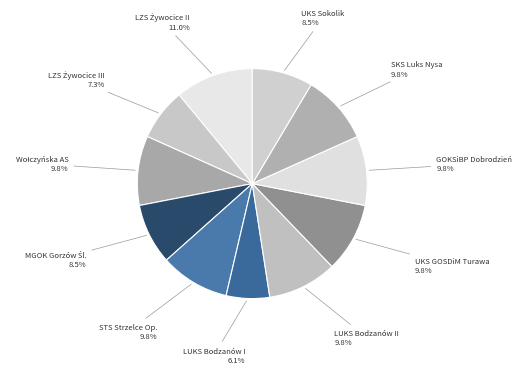

How many slices are in this pie chart?

11